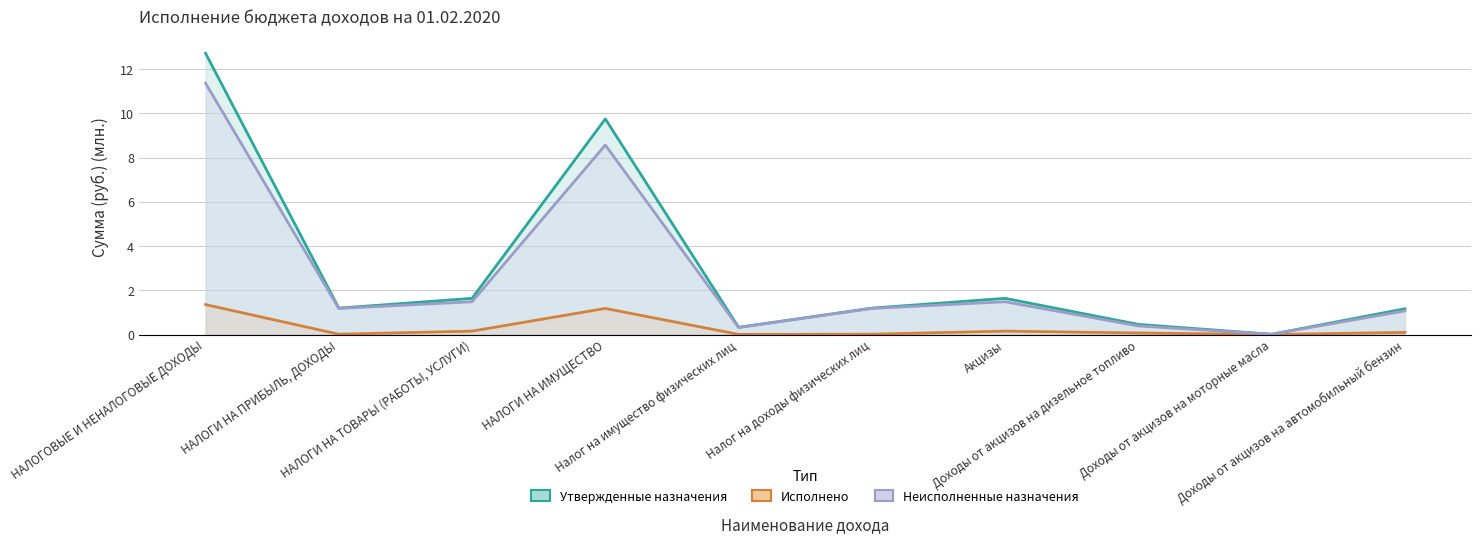

The value of Утвержденные назначения at Акцизы is 1.6. True or false?

True